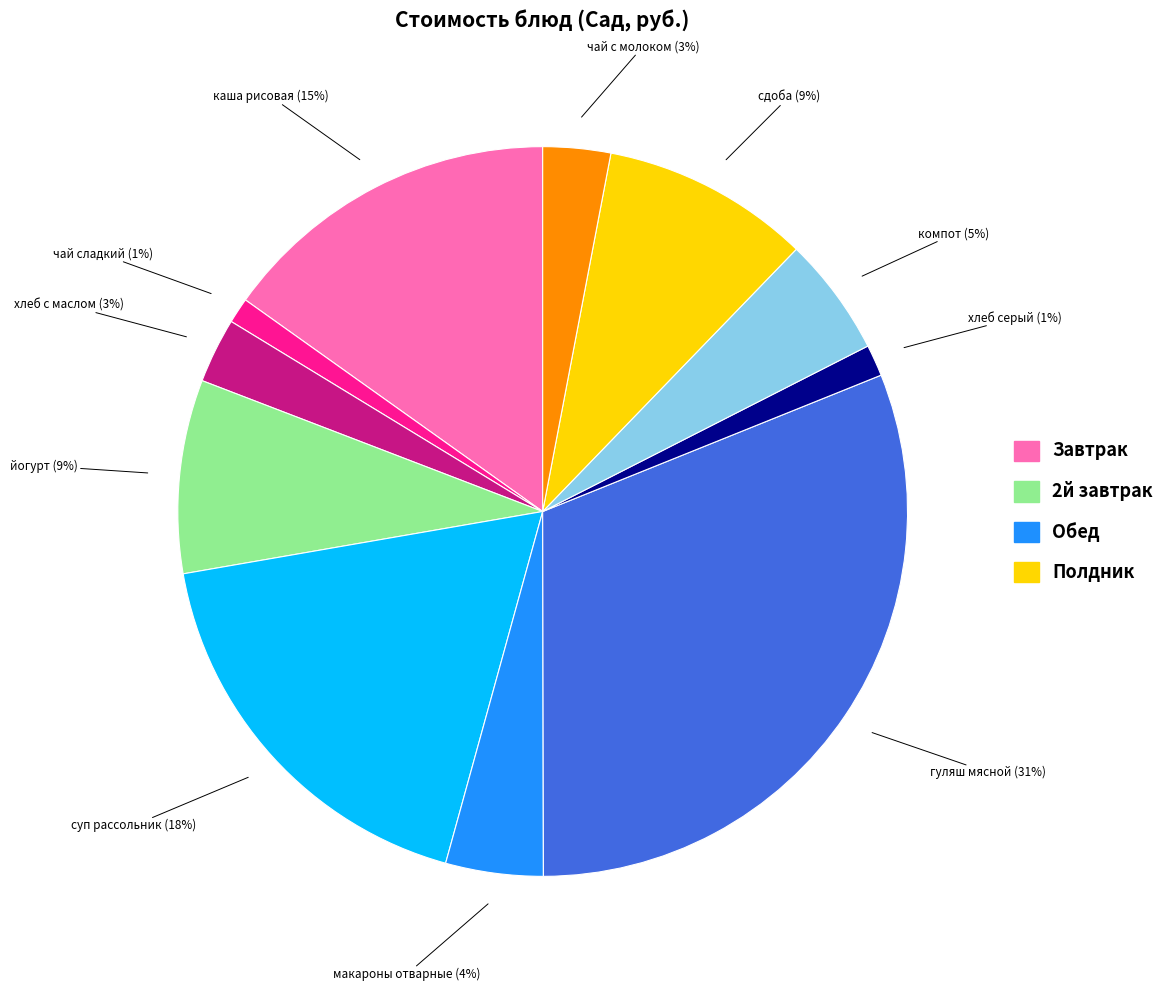

Count the number of slices in the pie.

11